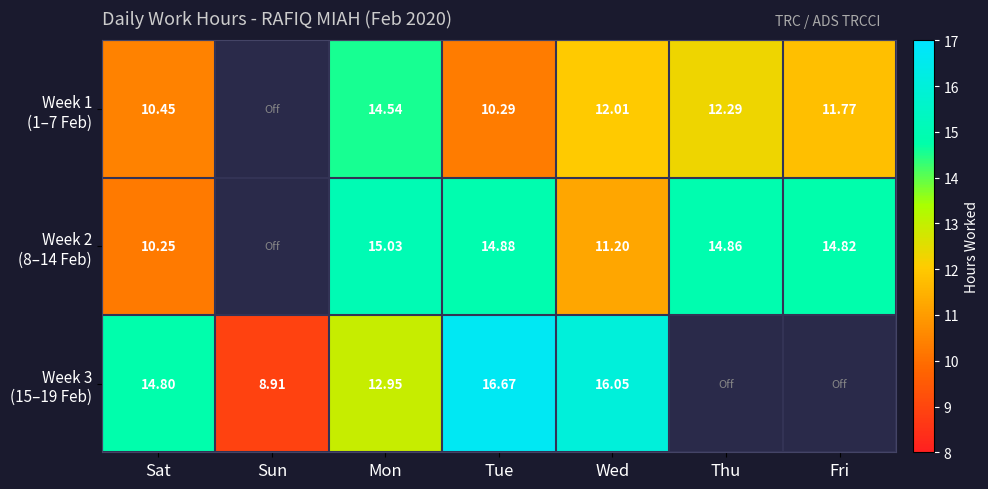

What is the maximum value for Week 3 (15–19 Feb)?

16.7